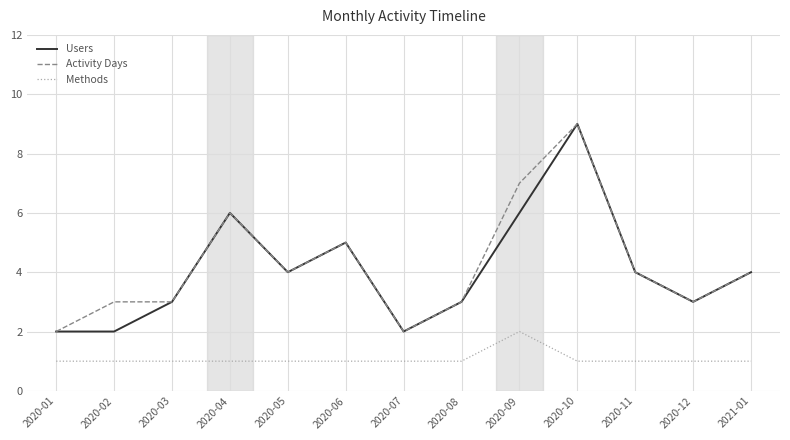

The Activity Days series shows 4 at 2020-11. True or false?

True